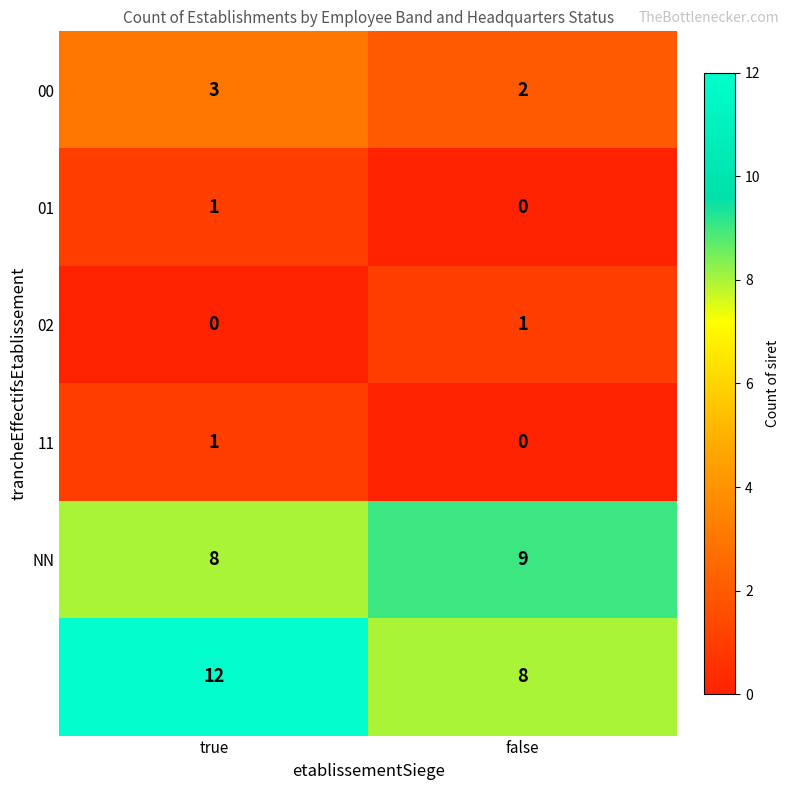

How many categories are shown in the chart?

2